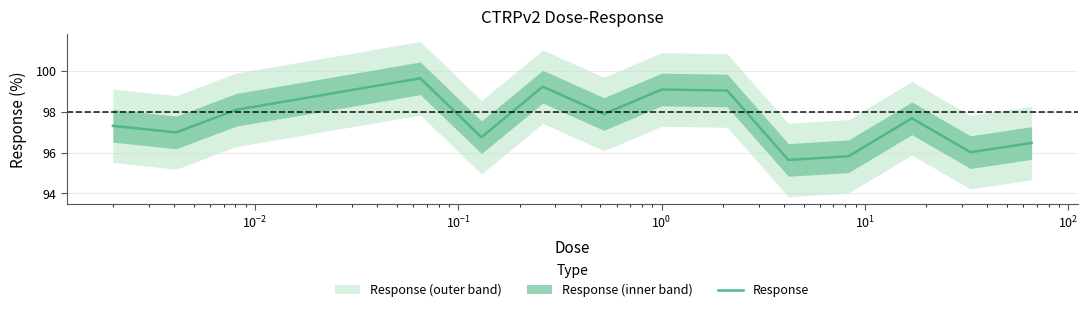

Does the chart display data point markers on the line(s)?

No